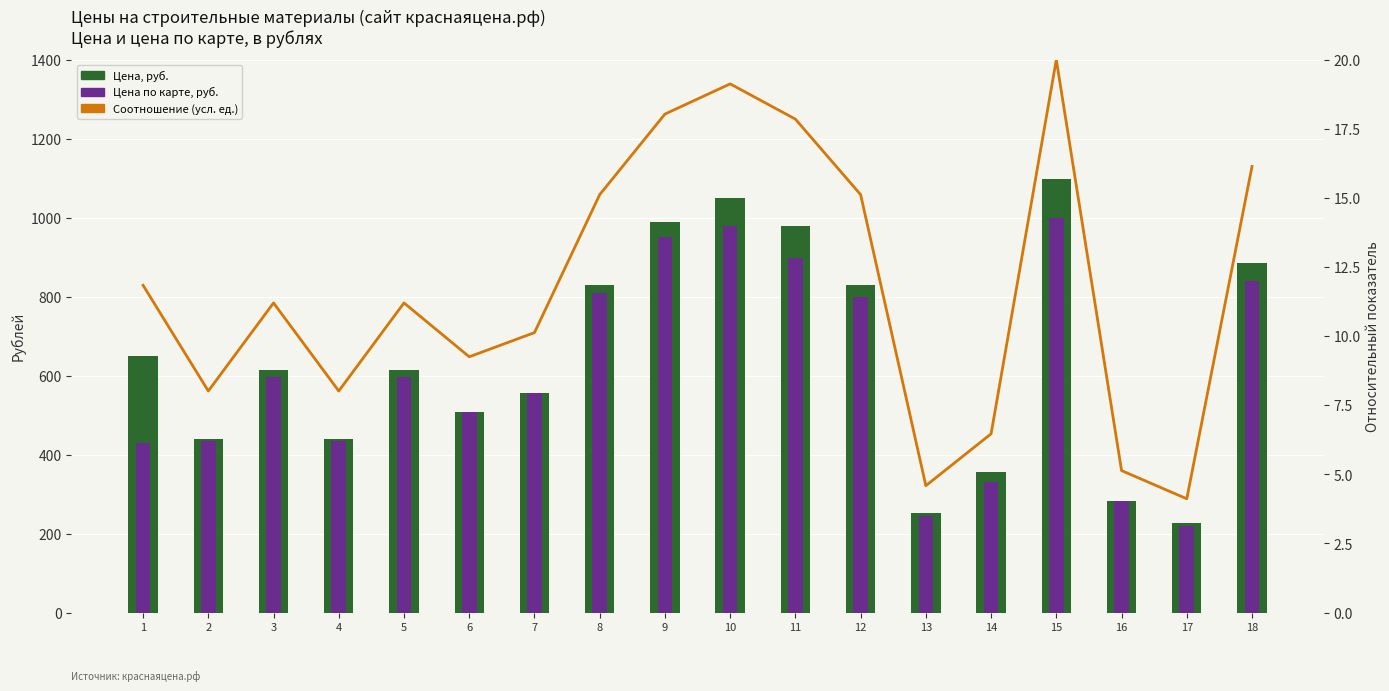

What is the value of the Соотношение цена/карта bar at the 6th from the left?

9.3